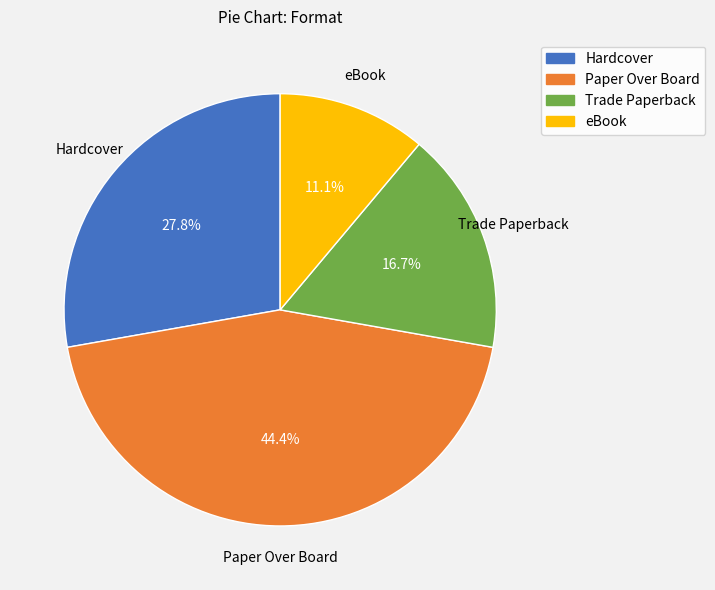

How many segments does this pie chart have?

4